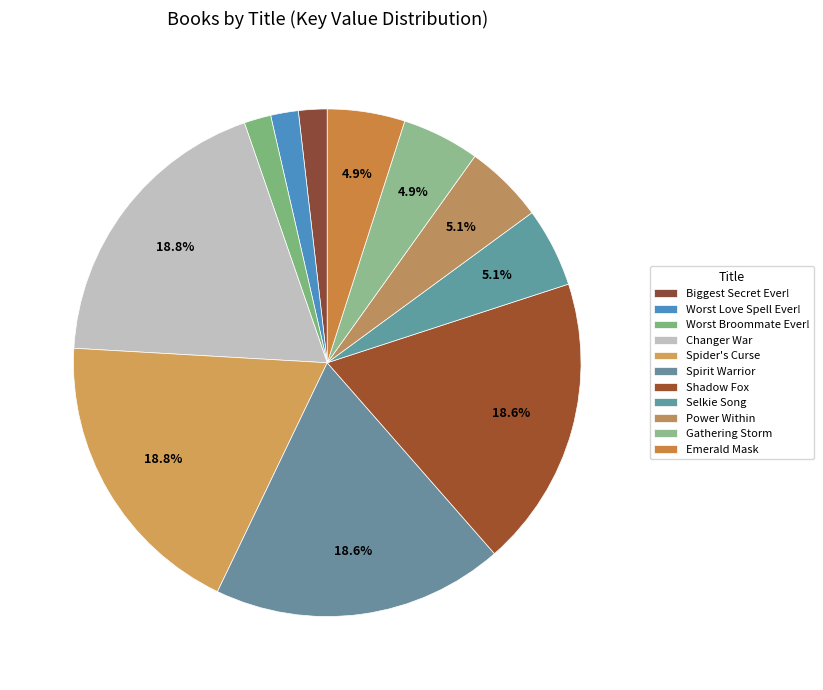

What percentage do Power Within and Biggest Secret Ever! together represent?

6.9%